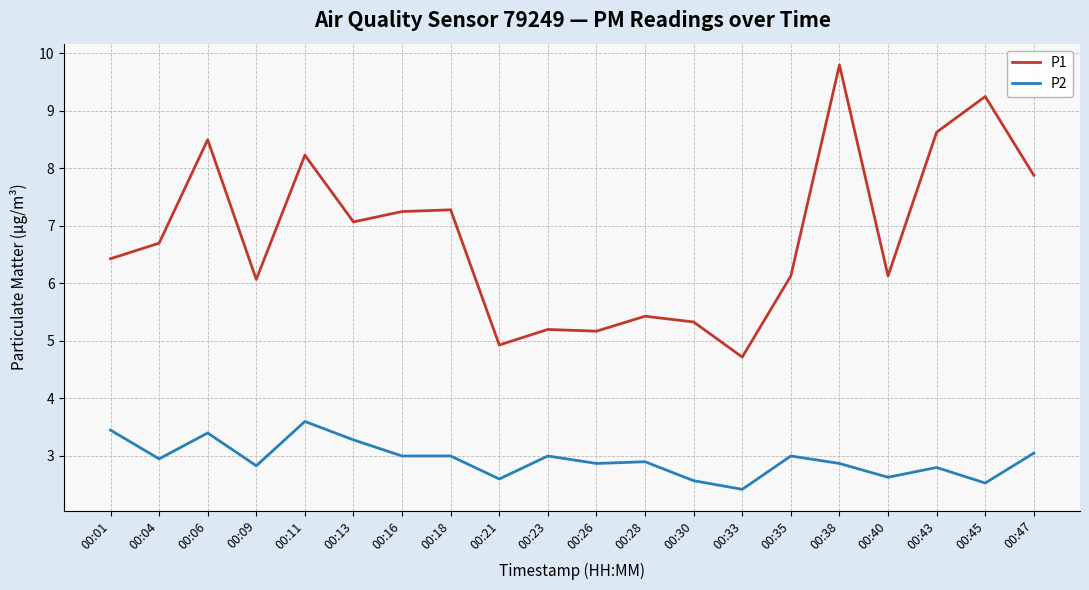

At which label does P1 reach its minimum?

00:33